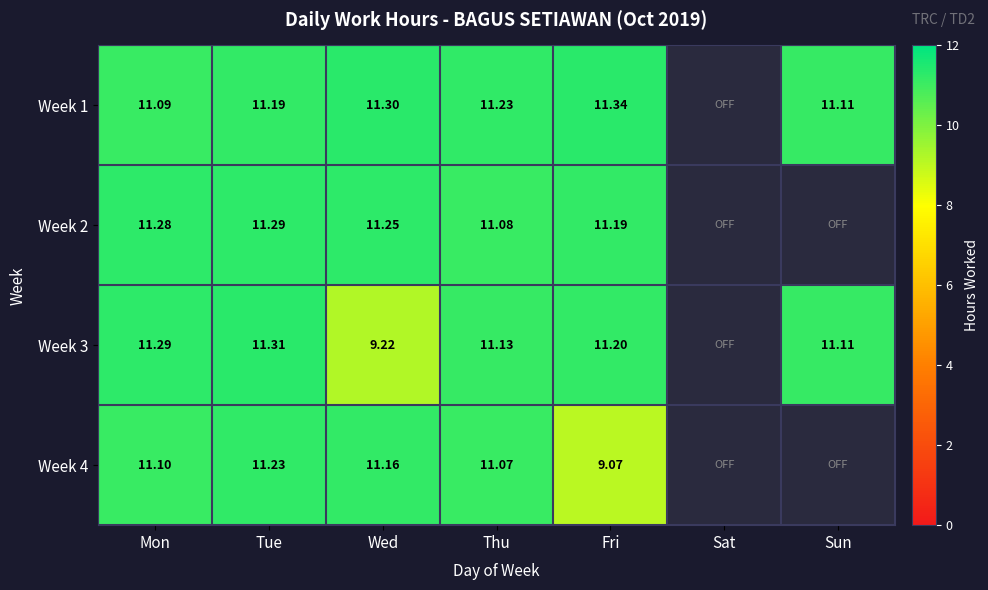

Is the value of Week 4 at Fri greater than the value of Week 2 at Tue?

No